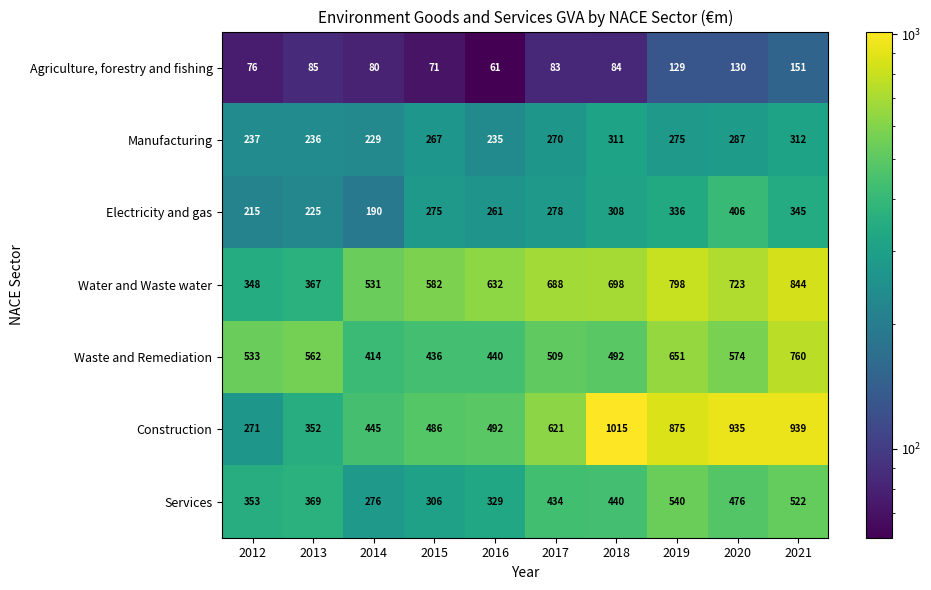

What is the average value of the Construction series?

643